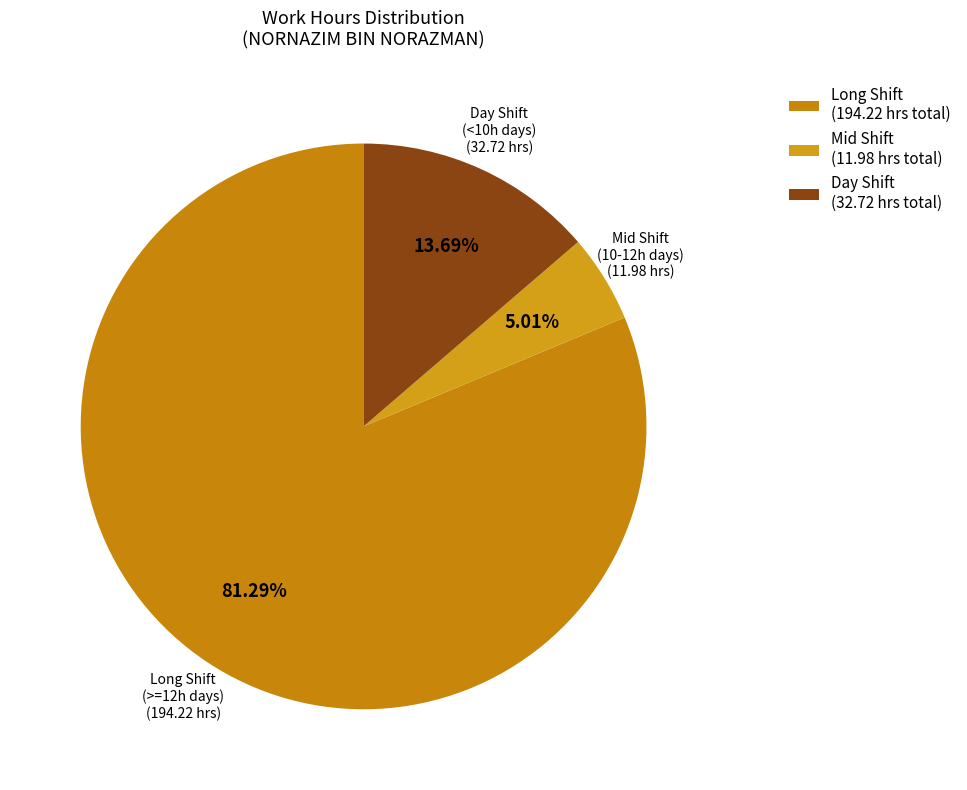

To the nearest percent, what is the average slice percentage?

33%